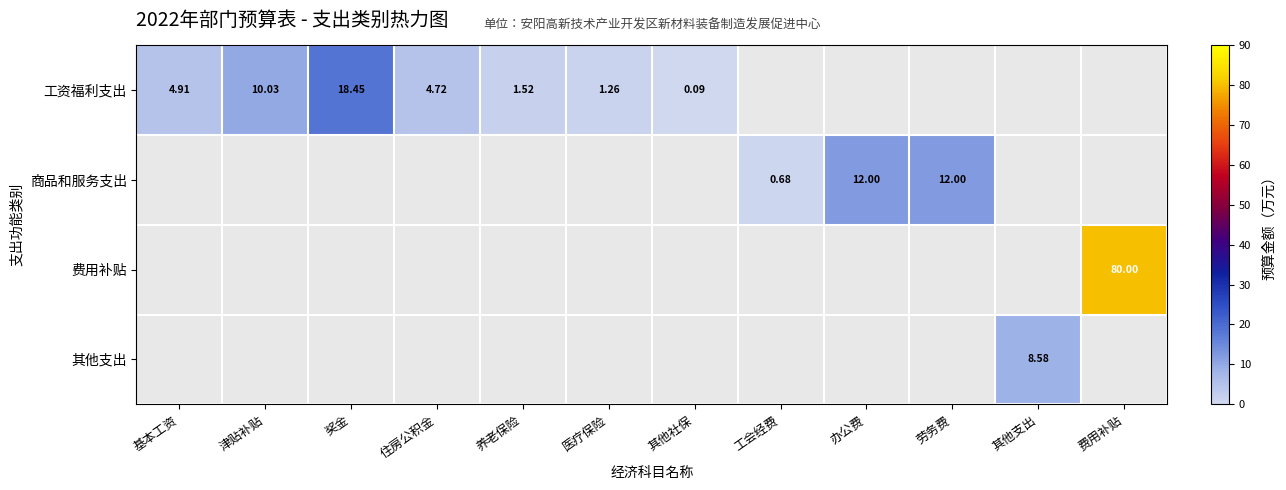

Is the value of 工资福利支出 at 养老保险 greater than the value of 费用补贴 at 费用补贴?

No